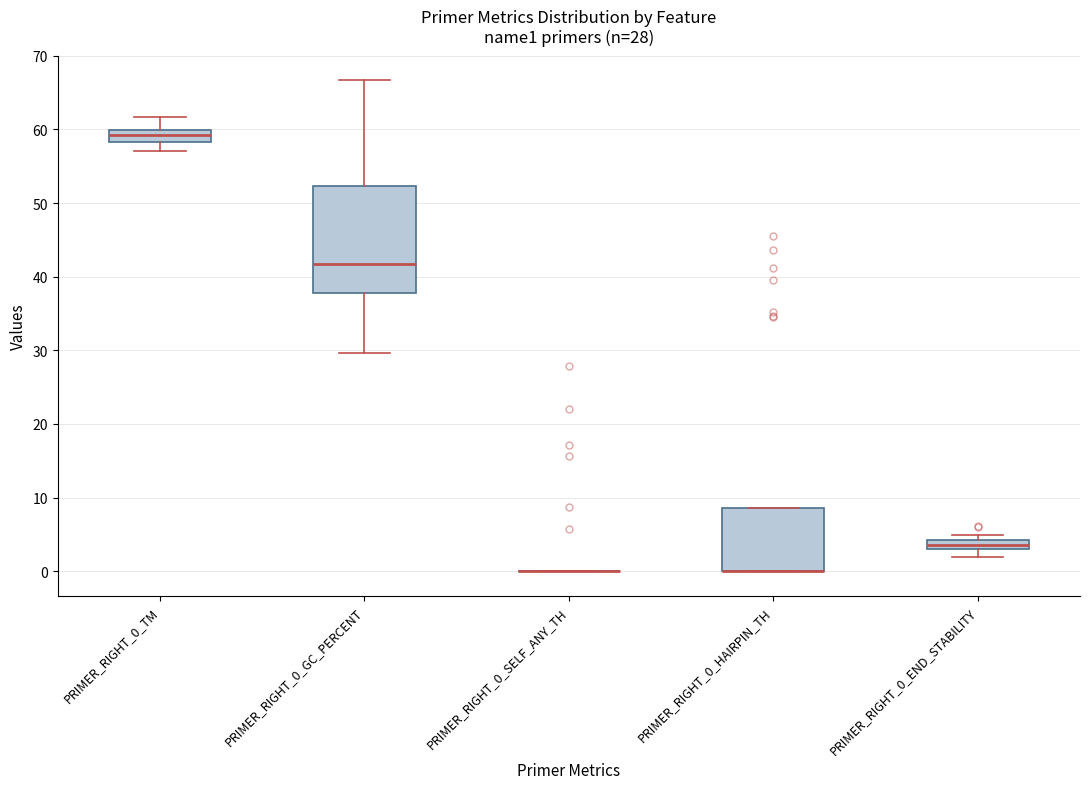

Which box is the tallest, from its lower edge to its upper edge?

PRIMER_RIGHT_0_GC_PERCENT